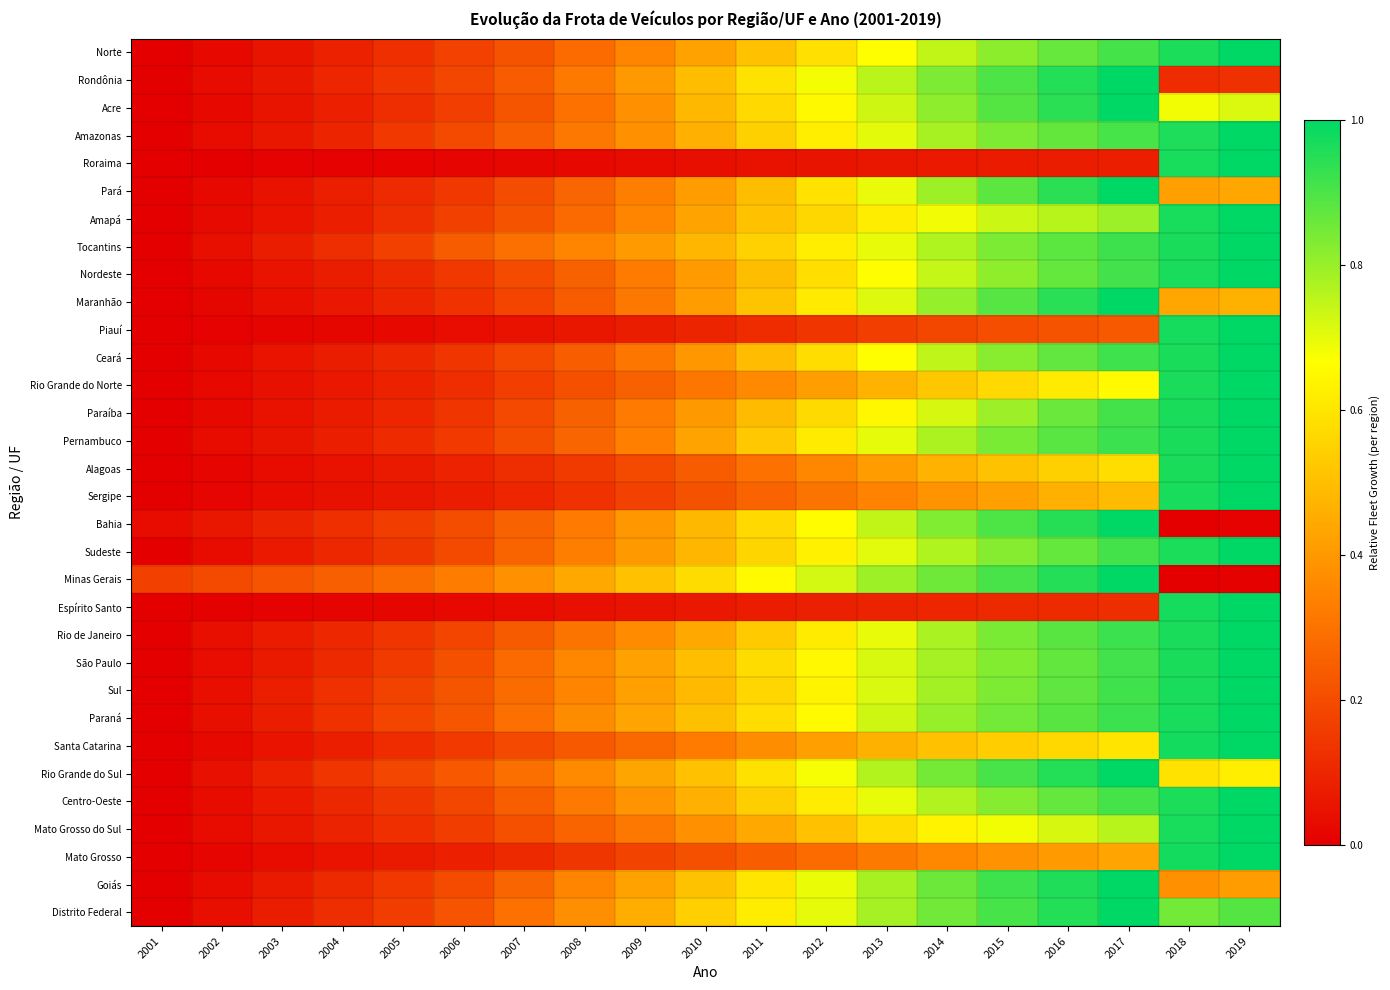

What is the total value across all series at 2018?

25.7